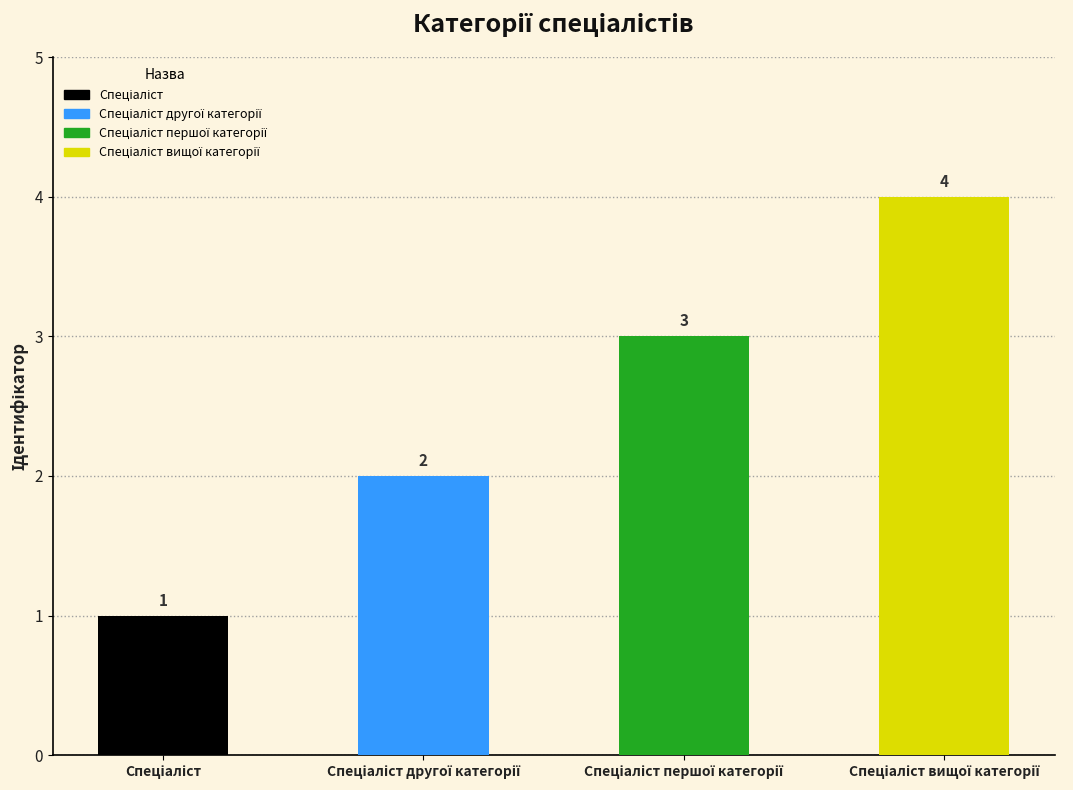

What is the difference between the maximum and second lowest values?

2